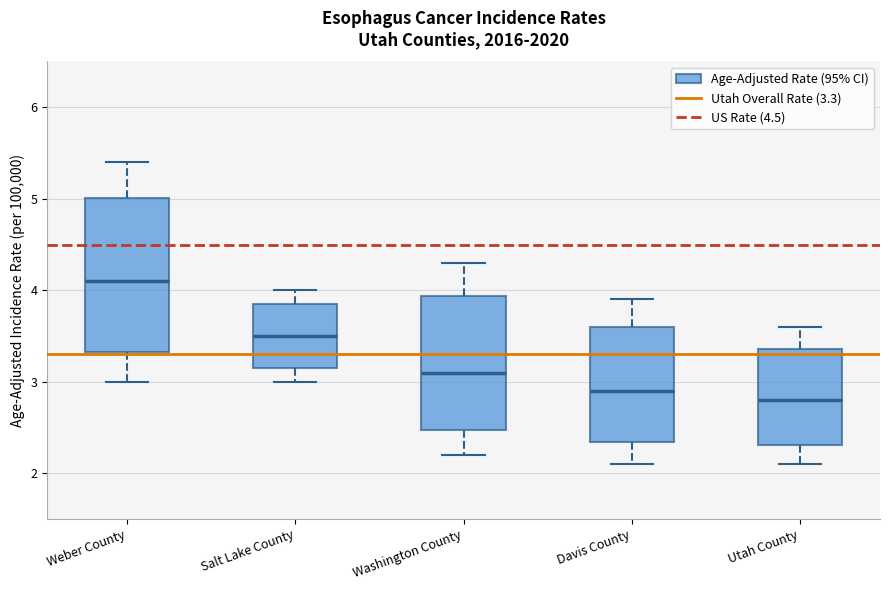

Reading left to right, read every box against the y-axis: the position of its median line, the range the box covers, and the ends of its whiskers. The values are not printed on the chart, so give them approximately, as read against the axis.

Weber County: median 4.1, box 3.3 to 5.0, whiskers 3.0 to 5.4
Salt Lake County: median 3.5, box 3.2 to 3.9, whiskers 3.0 to 4.0
Washington County: median 3.1, box 2.5 to 3.9, whiskers 2.2 to 4.3
Davis County: median 2.9, box 2.3 to 3.6, whiskers 2.1 to 3.9
Utah County: median 2.8, box 2.3 to 3.4, whiskers 2.1 to 3.6